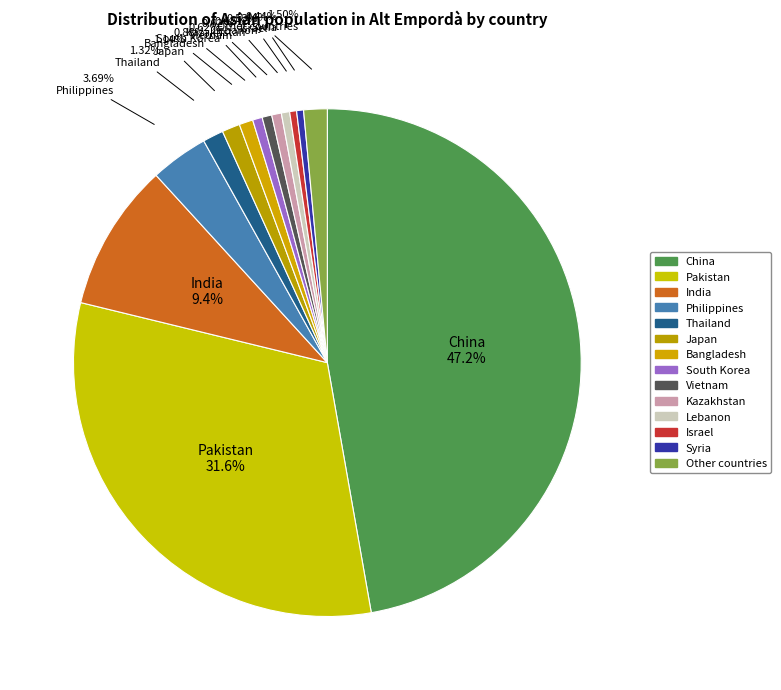

What is the largest slice in the pie chart?

China